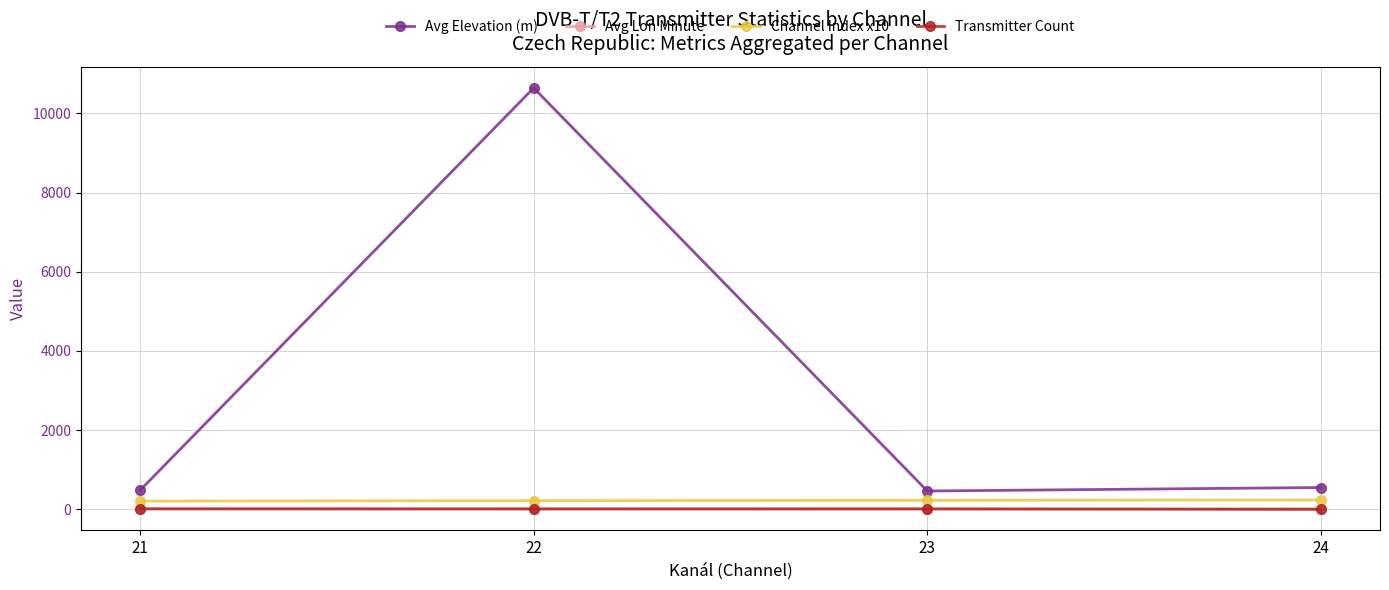

Which series changed the most between 22 and 24?

Avg Elevation (m)